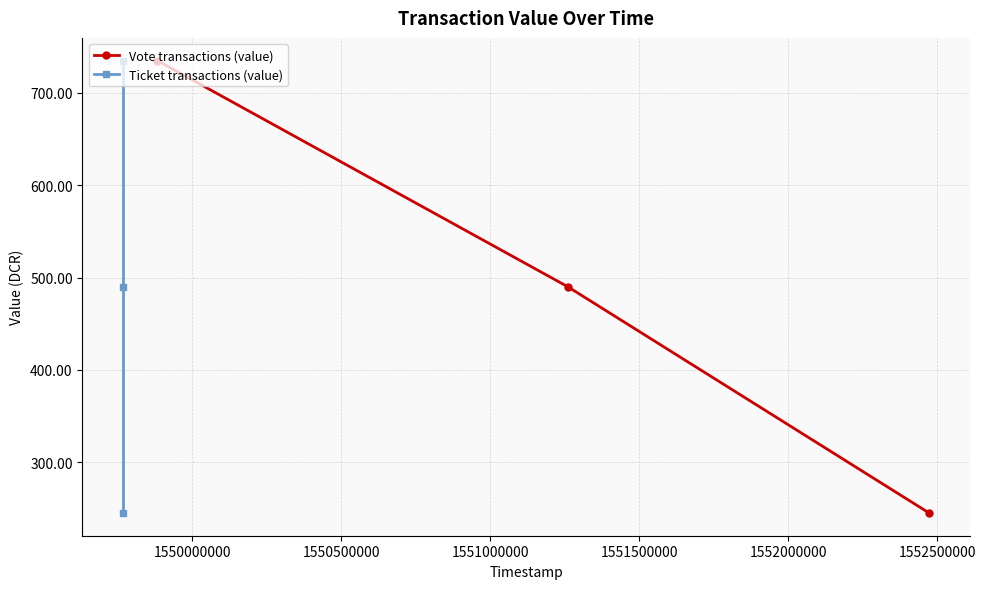

Which series has the largest range (max minus min)?

Vote transactions (value)